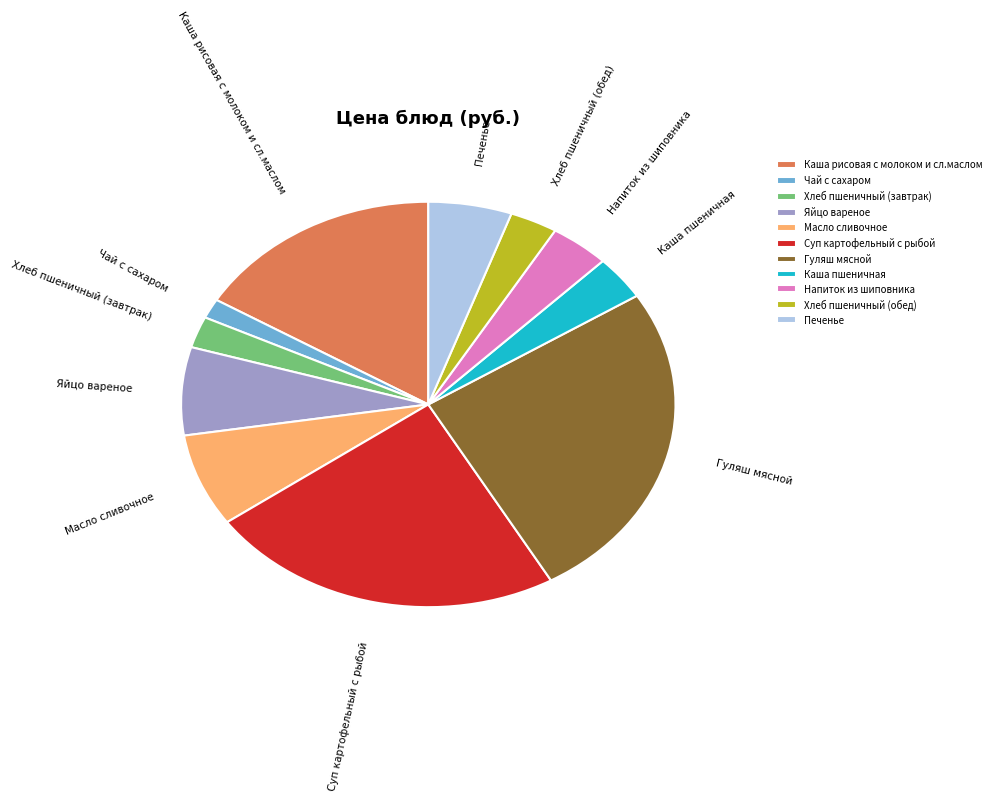

Is there a majority slice in this chart?

No